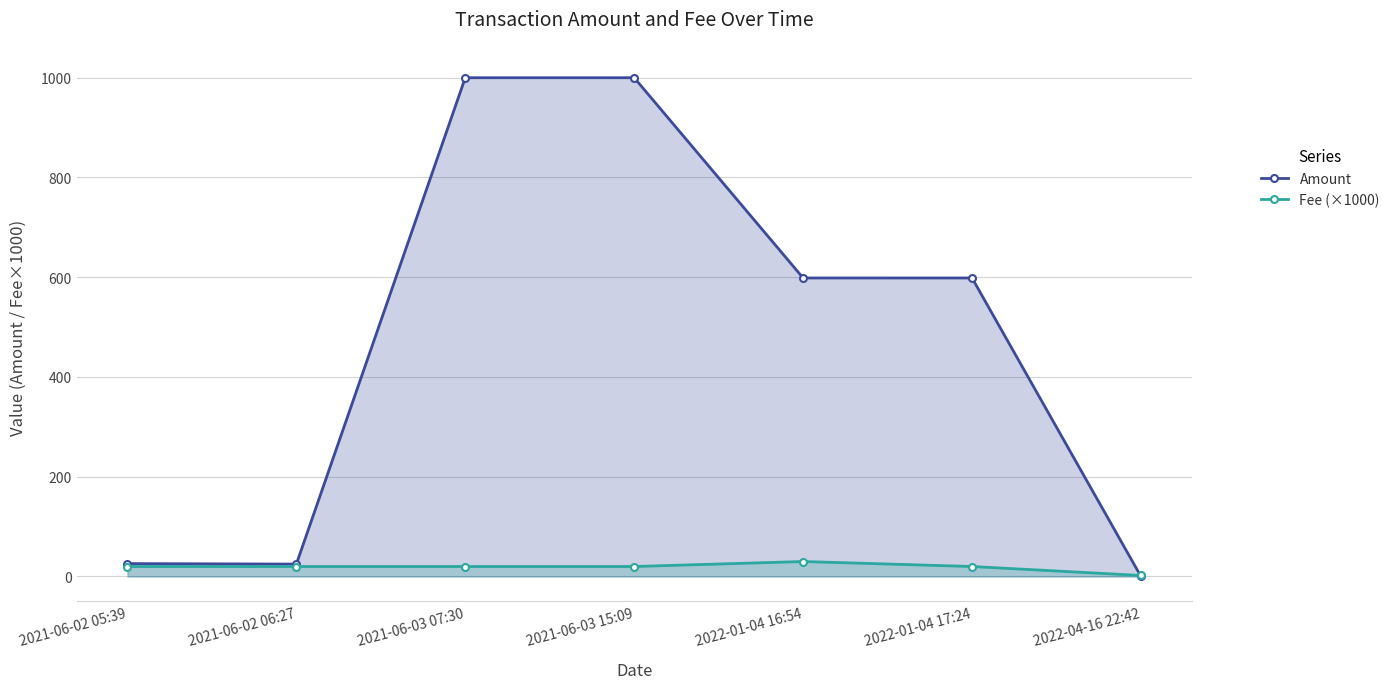

What position from the left is 2021-06-02 06:27?

2